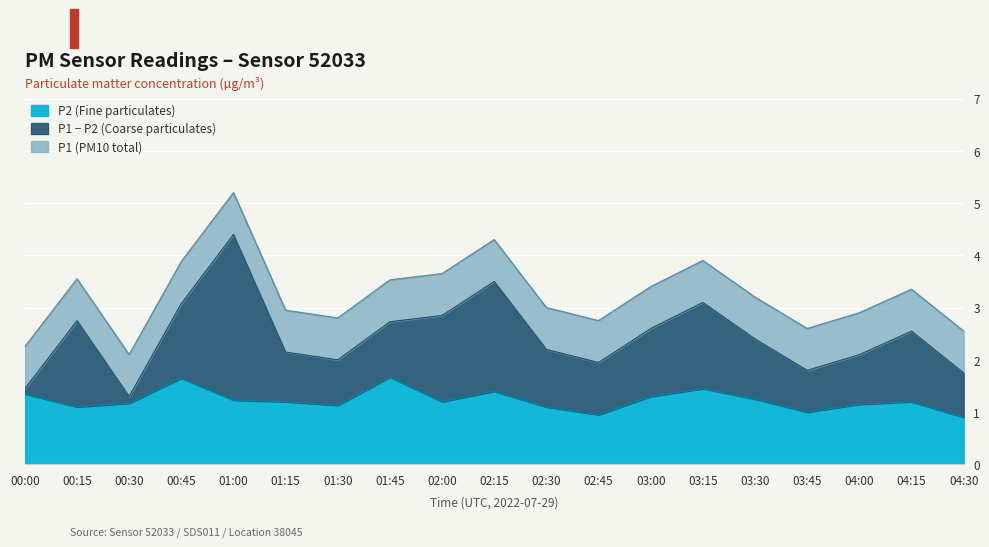

At which label does P2 reach its minimum?

04:30